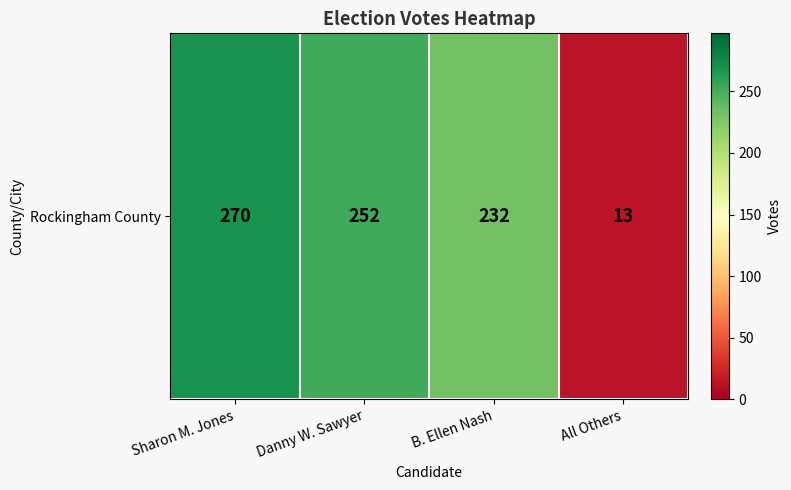

Reading left to right, transcribe all the data shown in this chart.

Sharon M. Jones=270	Danny W. Sawyer=252	B. Ellen Nash=232	All Others=13